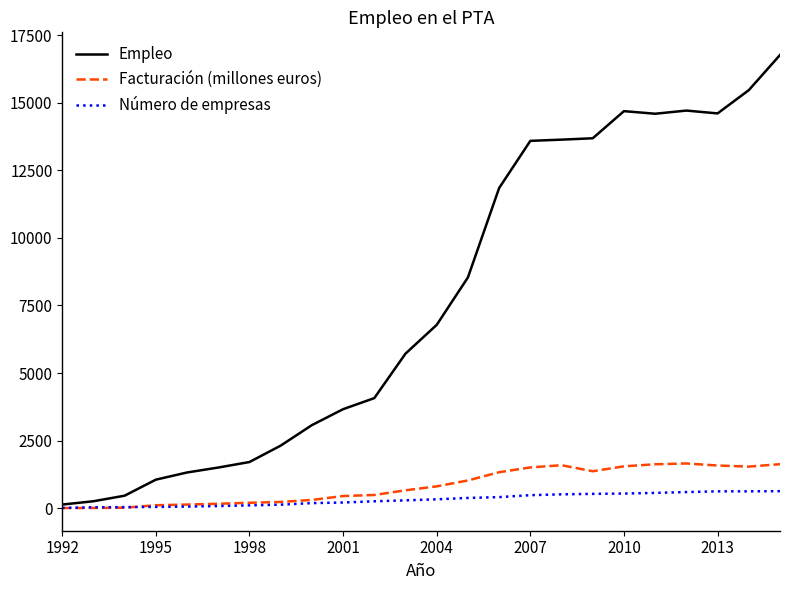

What is the maximum value for Número de empresas?

626.0